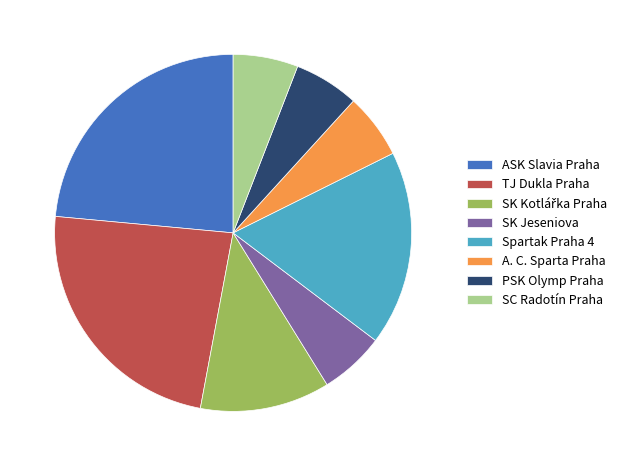

Is there any slice that represents more than half of the pie?

No